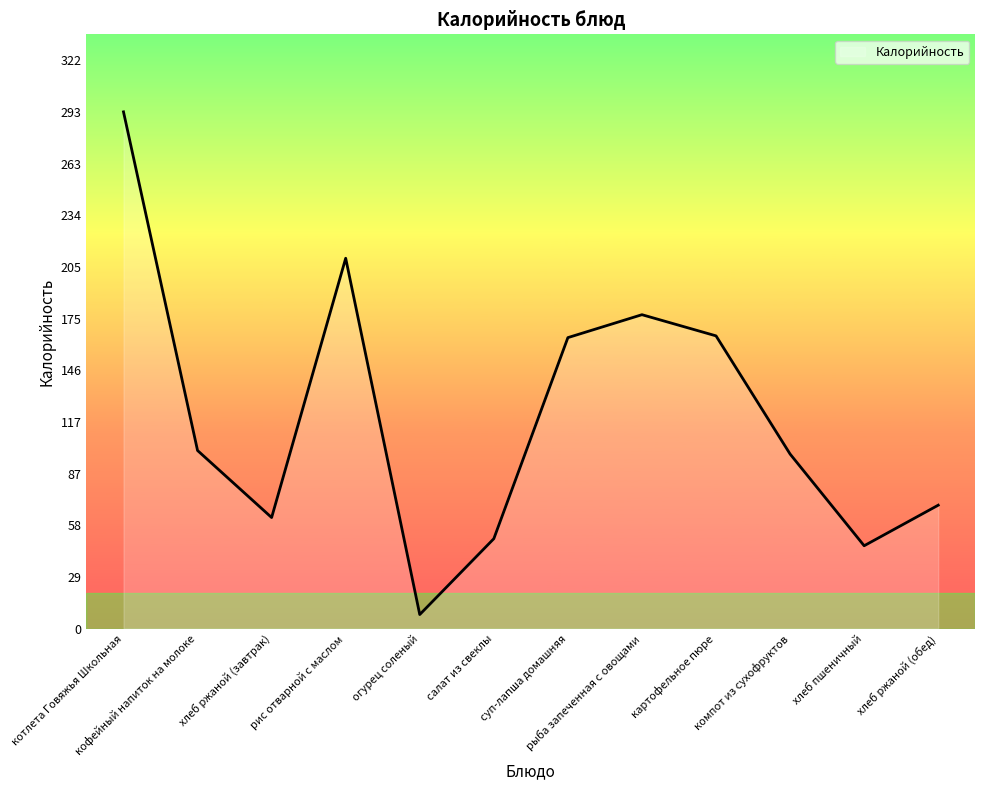

True or false: the data shows 8 at огурец соленый.

True